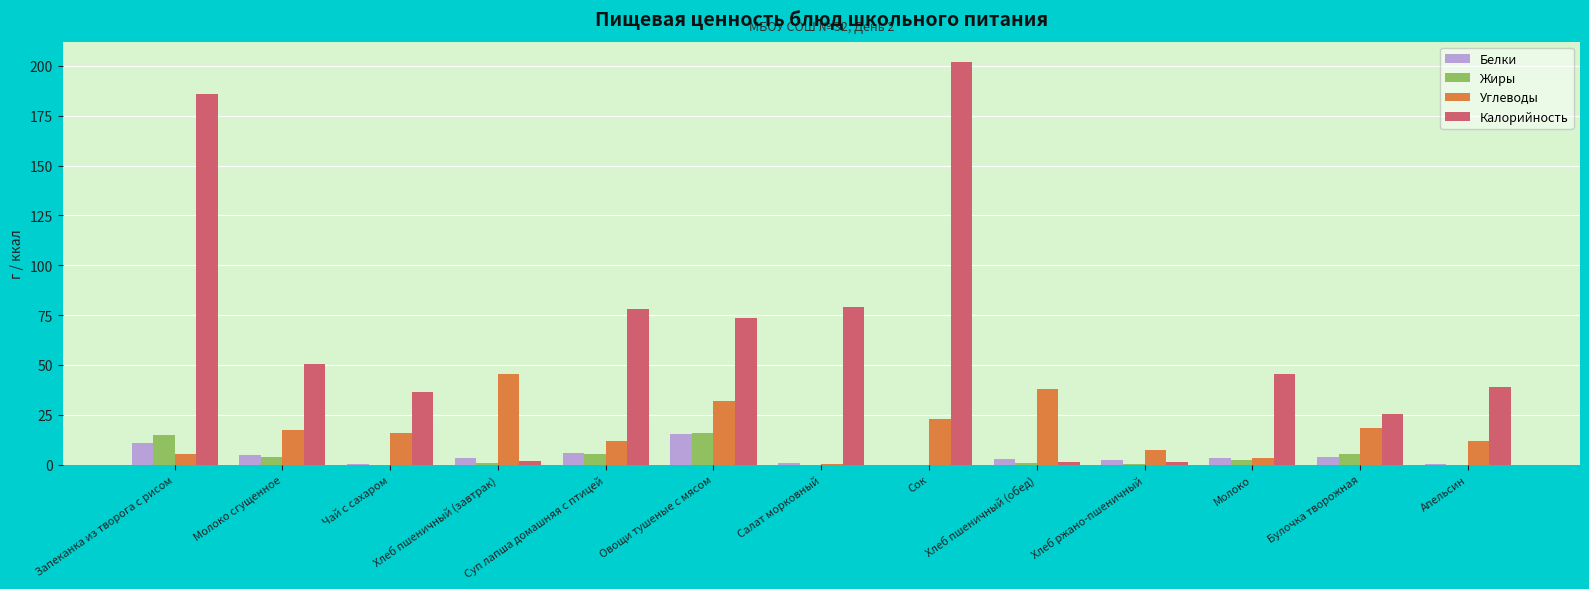

At which category does the chart reach its peak across all series?

Сок